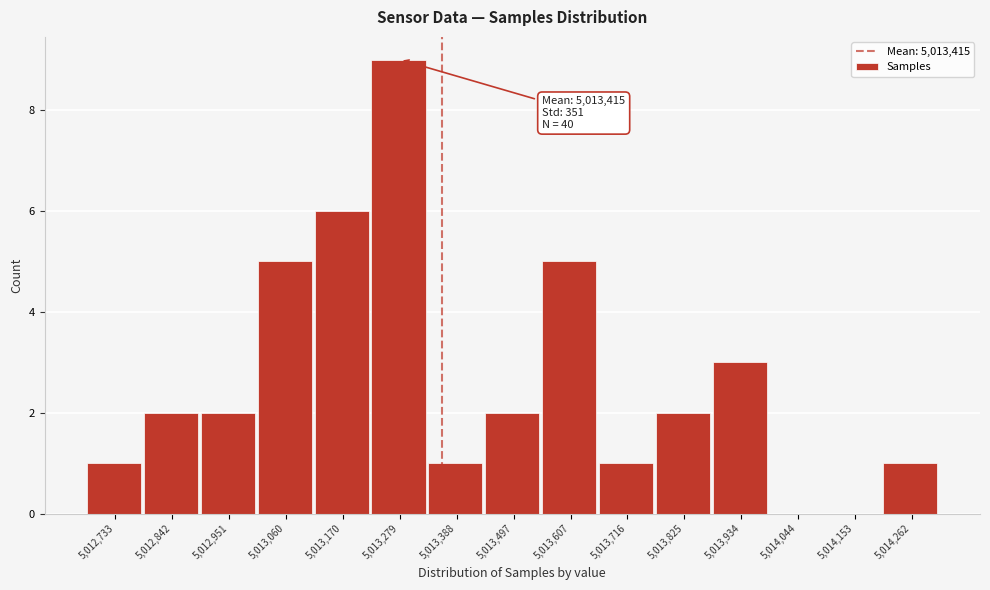

Reading left to right, extract all data points from this chart.

5,012,733=1	5,012,842=2	5,012,951=2	5,013,060=5	5,013,170=6	5,013,279=9	5,013,388=1	5,013,497=2	5,013,607=5	5,013,716=1	5,013,825=2	5,013,934=3	5,014,044=0	5,014,153=0	5,014,262=1